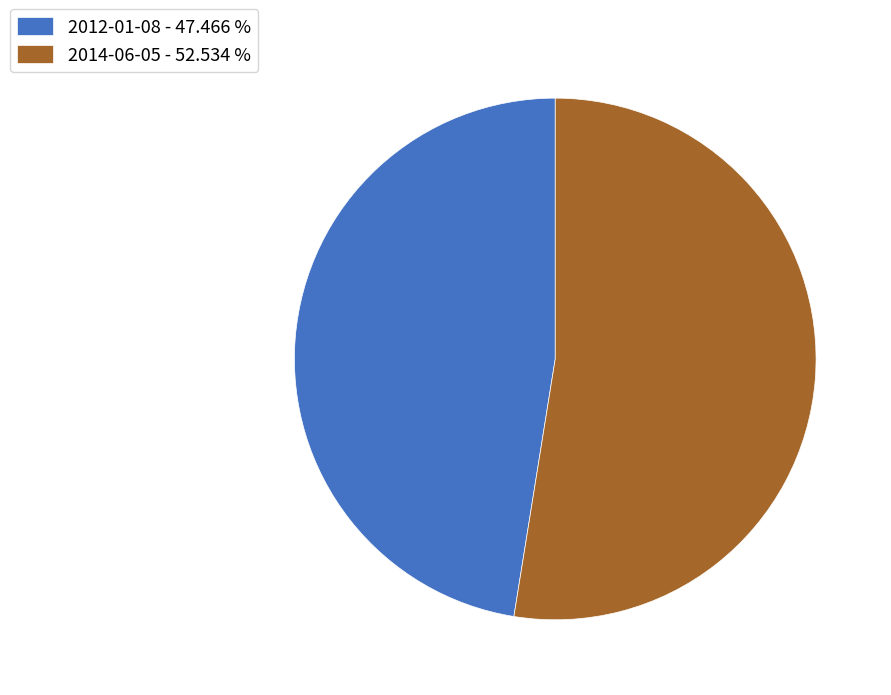

Does 2014-06-05 - 52.534 % account for over 50% of the chart?

Yes